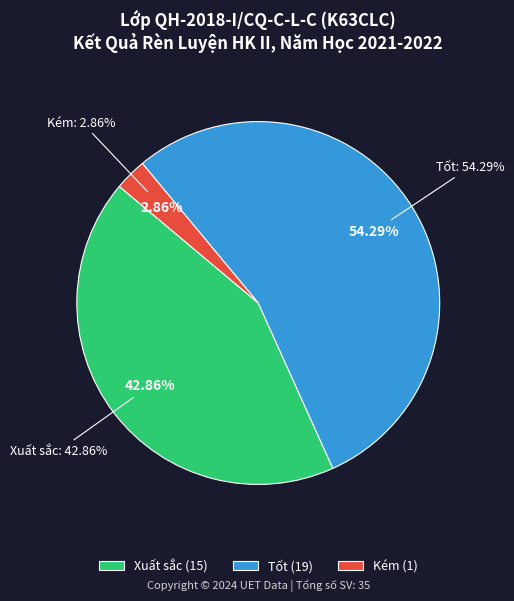

What percentage do Tốt and Kém together represent?

57.1%